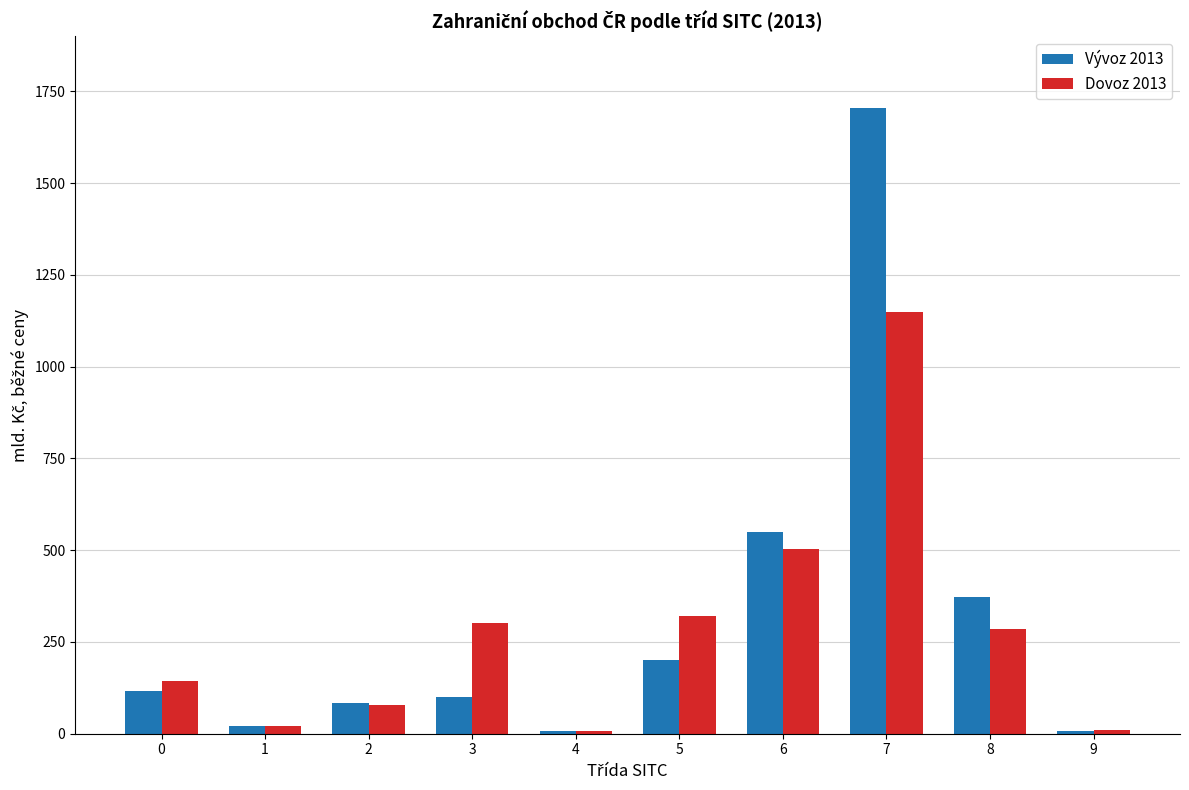

What is the smallest value displayed?

6.3